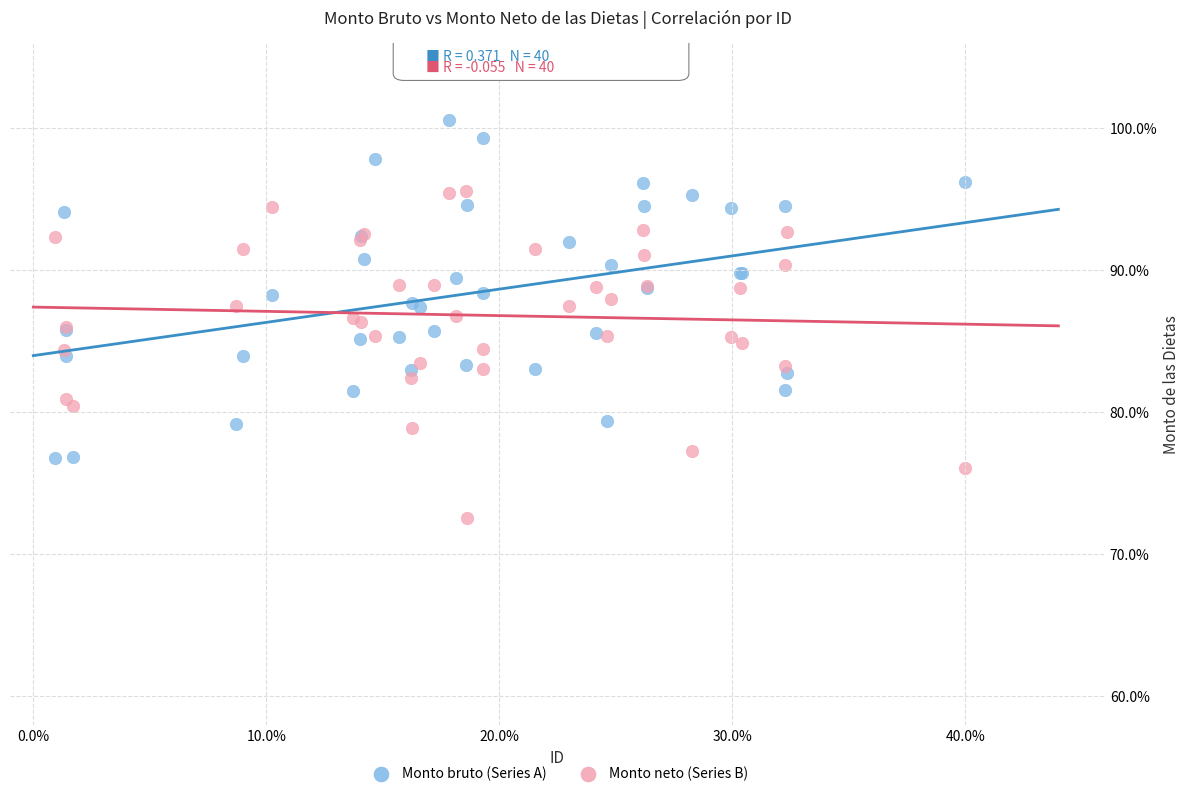

What are all the series names shown in the legend?

Monto bruto (Series A), Monto neto (Series B)